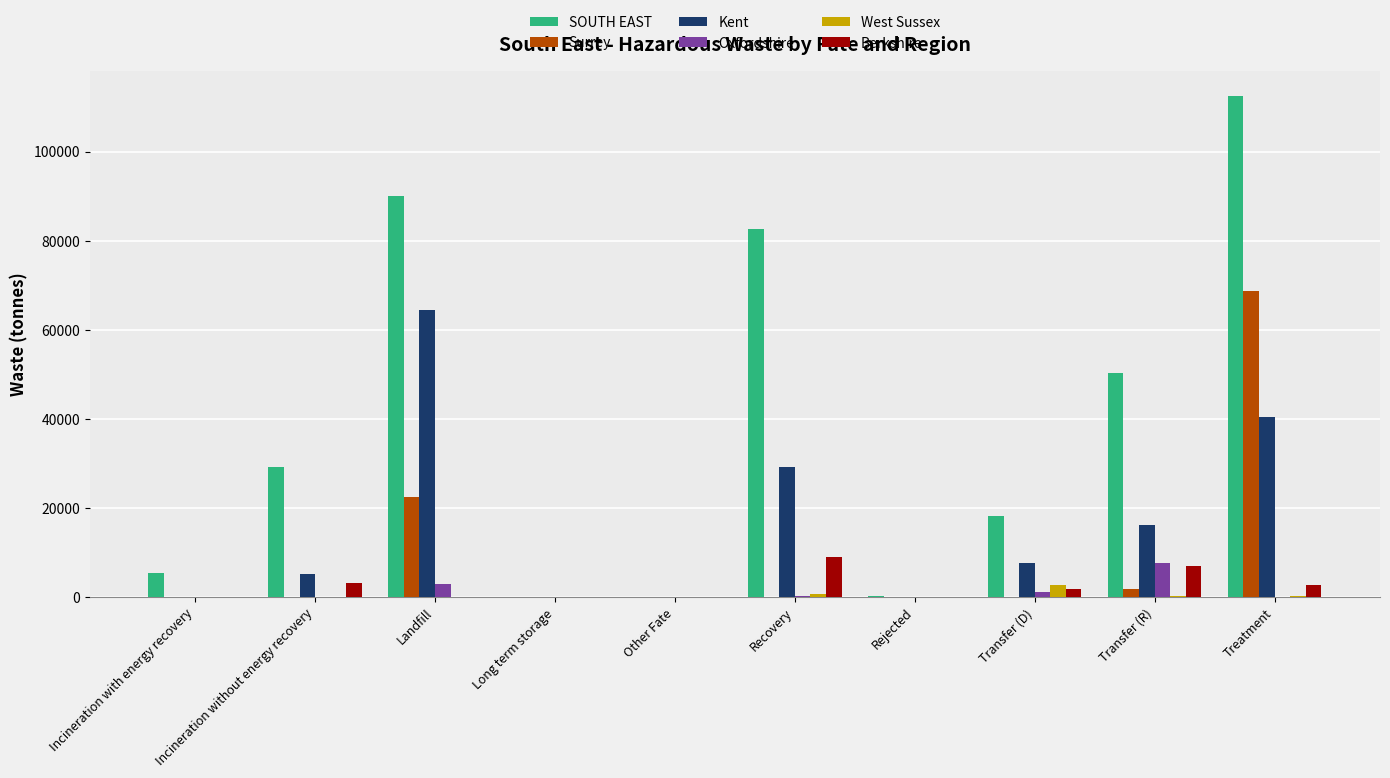

What is the sum of all SOUTH EAST values?

388441.9